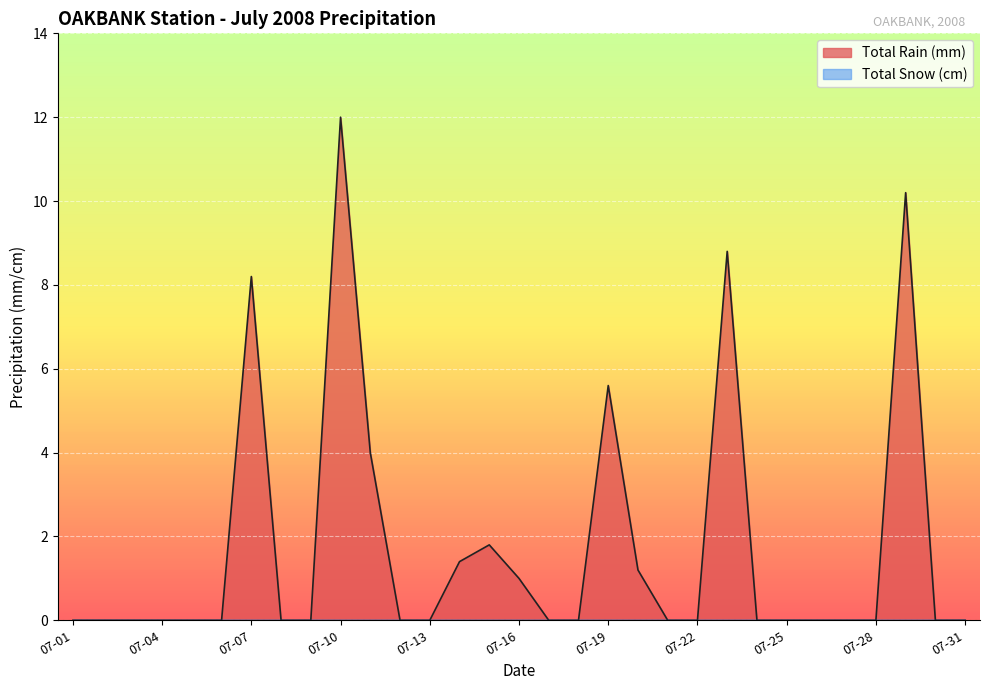

Reading left to right, transcribe all the data shown in this chart.

0.0	0.0	0.0	0.0	0.0	0.0	8.2	0.0	0.0	12.0	4.0	0.0	0.0	1.4	1.8	1.0	0.0	0.0	5.6	1.2	0.0	0.0	8.8	0.0	0.0	0.0	0.0	0.0	10.2	0.0	0.0